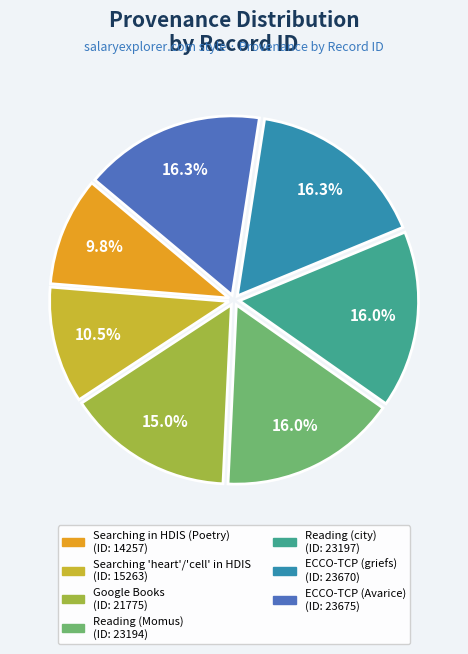

Is there any slice that represents more than half of the pie?

No